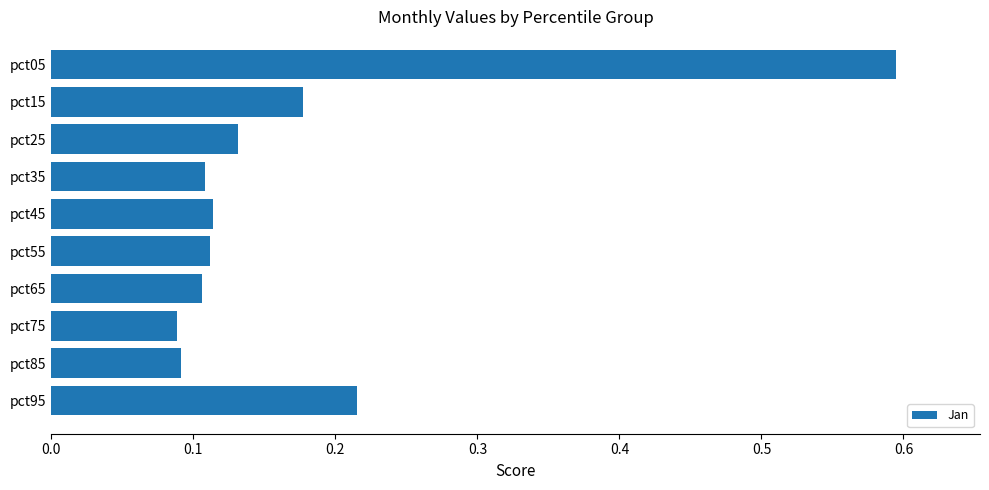

Between pct25 and pct35, which is larger?

pct25